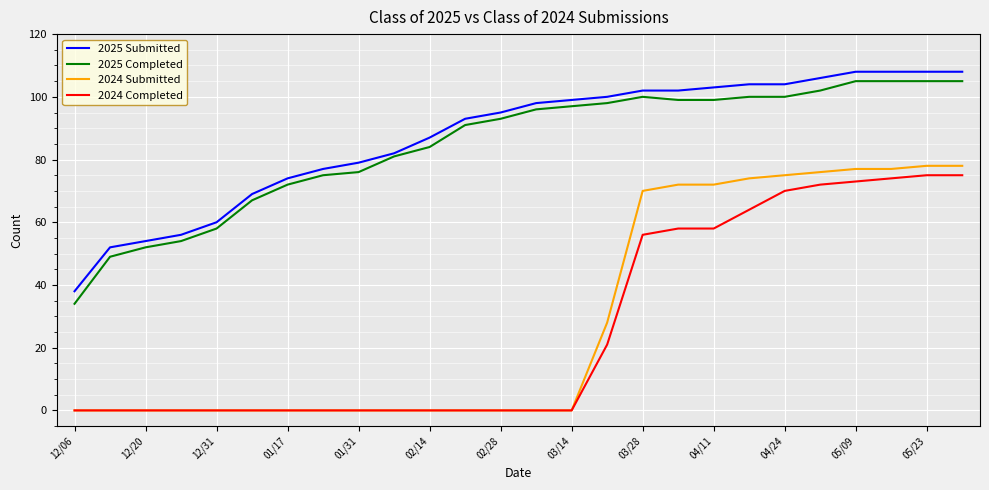

Reading right to left, transcribe all the data shown in this chart.

2025 Submitted: 108	108	108	108	106	104	104	103	102	102	100	99	98	95	93	87	82	79	77	74	69	60	56	54	52	38
2025 Completed: 105	105	105	105	102	100	100	99	99	100	98	97	96	93	91	84	81	76	75	72	67	58	54	52	49	34
2024 Submitted: 78	78	77	77	76	75	74	72	72	70	28	0	0	0	0	0	0	0	0	0	0	0	0	0	0	0
2024 Completed: 75	75	74	73	72	70	64	58	58	56	21	0	0	0	0	0	0	0	0	0	0	0	0	0	0	0